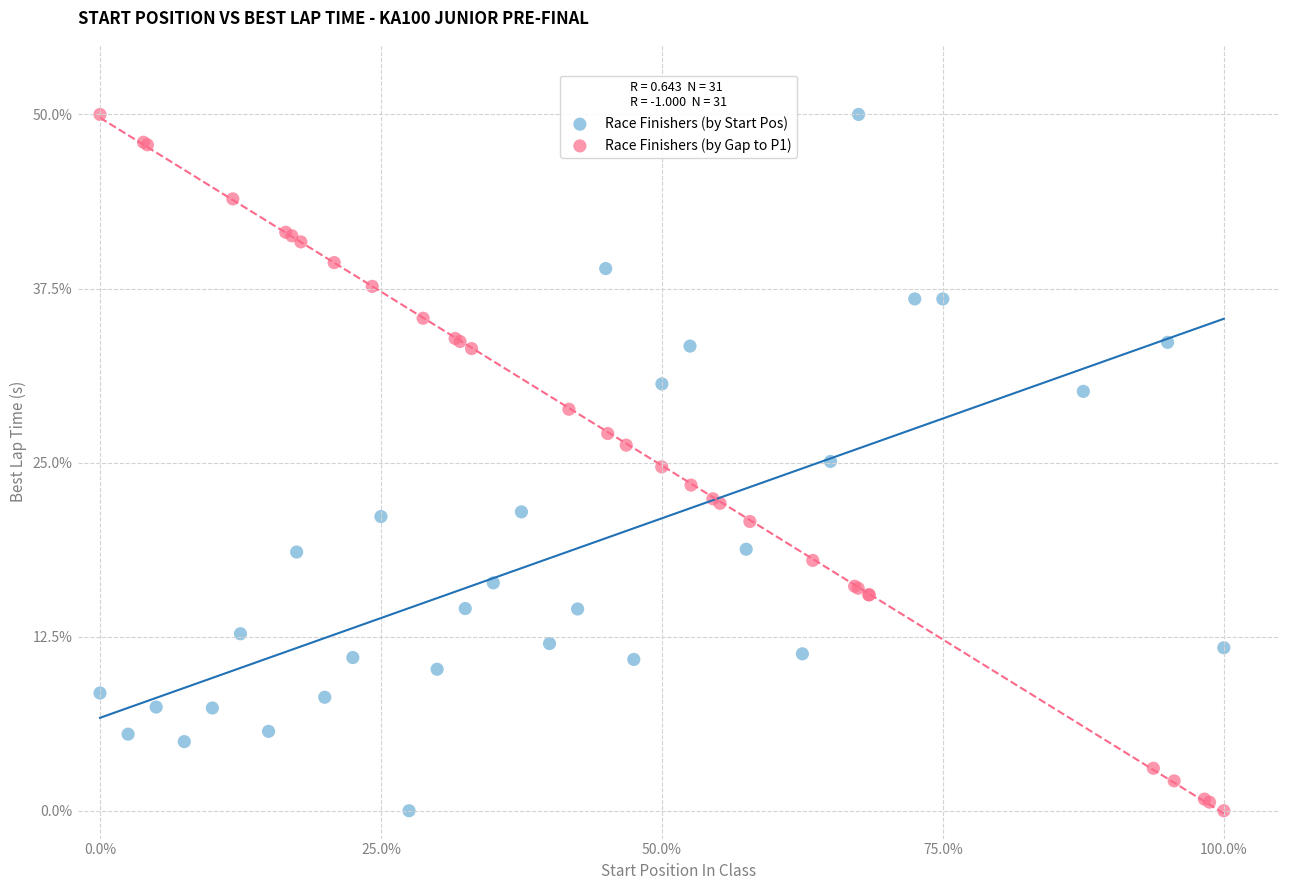

What are all the series names shown in the legend?

Race Finishers (by Start Pos), Race Finishers (by Gap to P1)